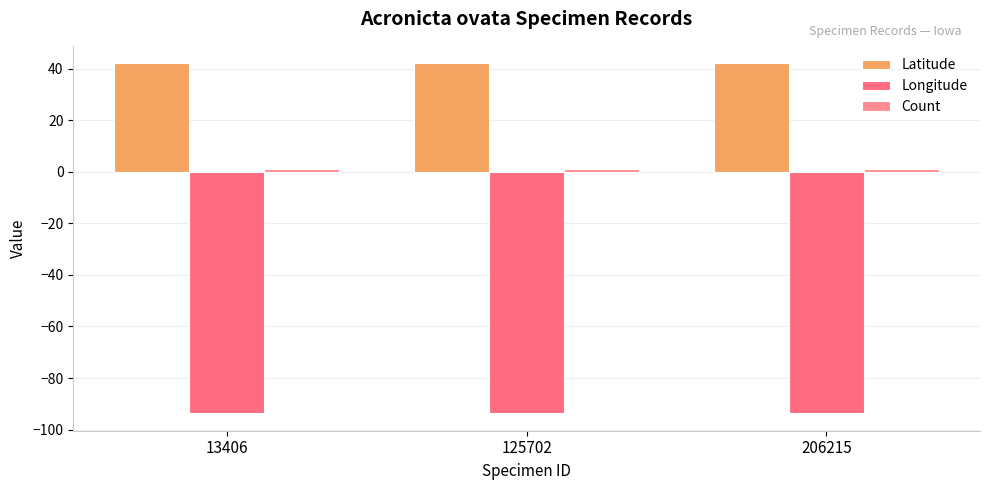

At 125702, list the series in order from smallest to largest.

Longitude, Count, Latitude